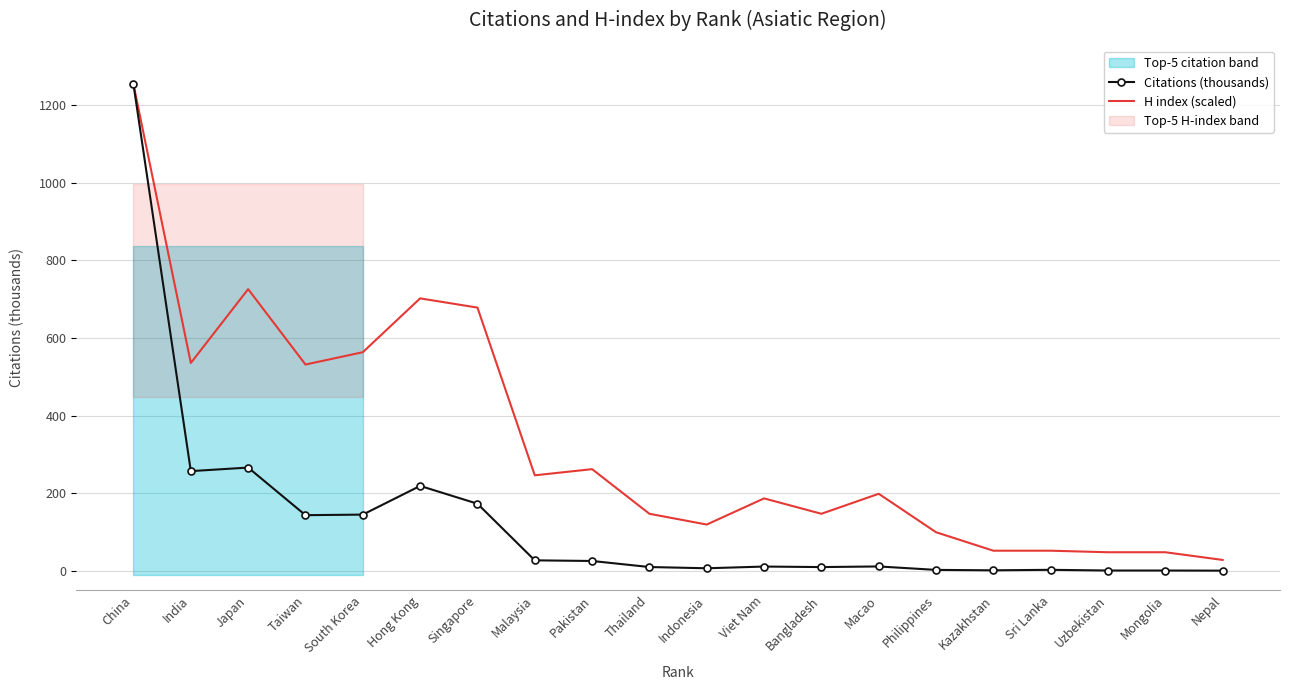

What is the maximum value for Citations (thousands)?

1253.6